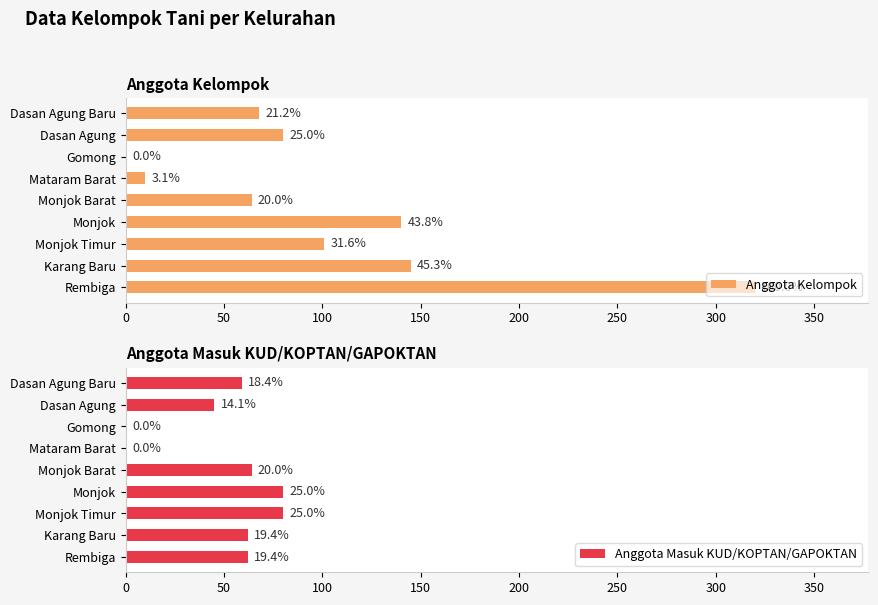

What are all the series names shown in the legend?

Anggota Kelompok, Anggota Masuk KUD/KOPTAN/GAPOKTAN